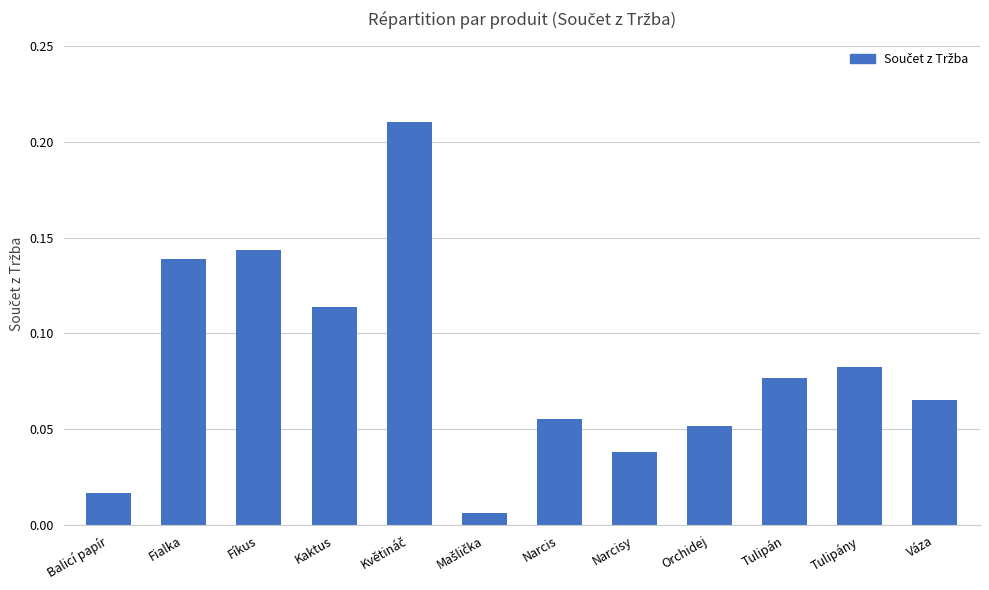

What is the change in value from Balicí papír to Fialka?

+0.1